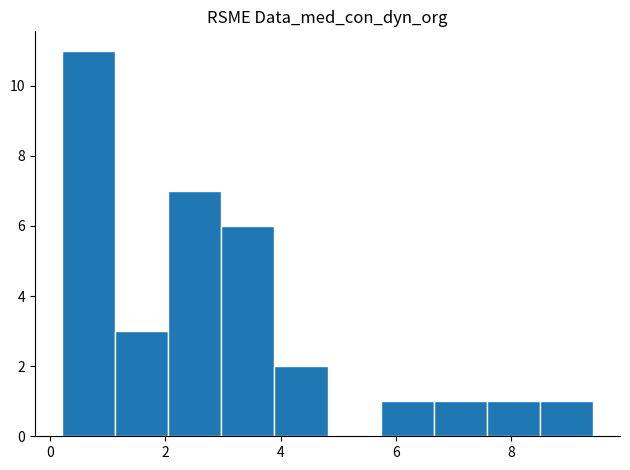

Over which range of the x-axis is the bar tallest?

0.2 to 1.2